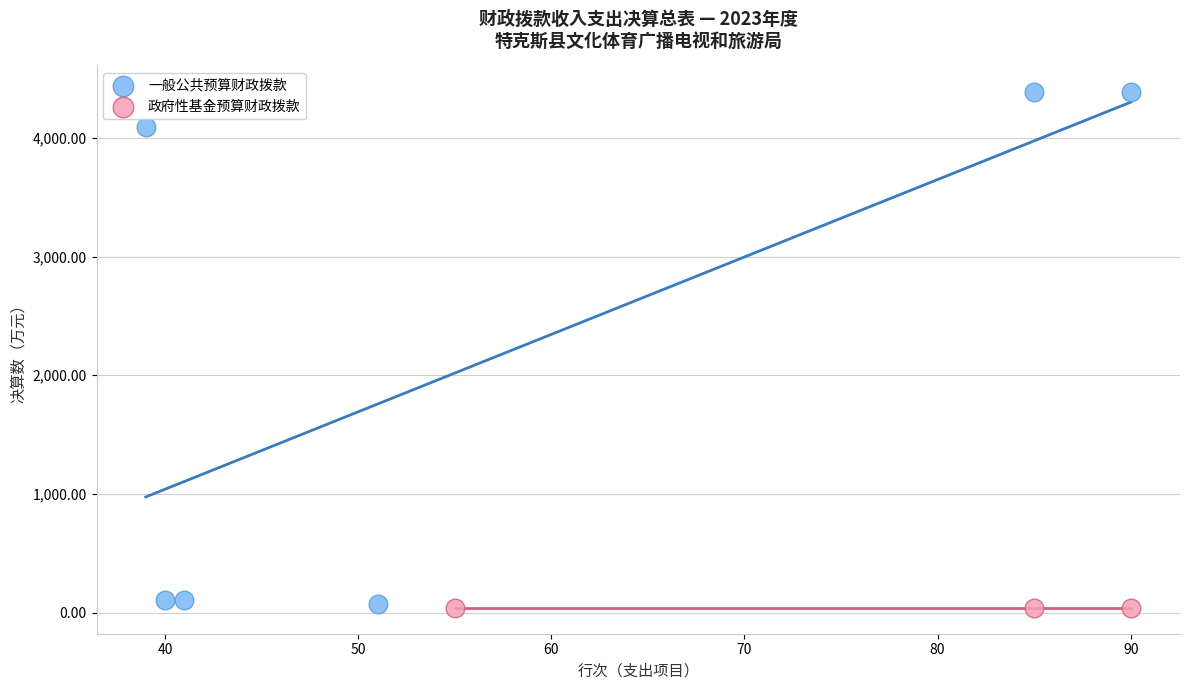

Which series reaches the maximum Y coordinate?

一般公共预算财政拨款